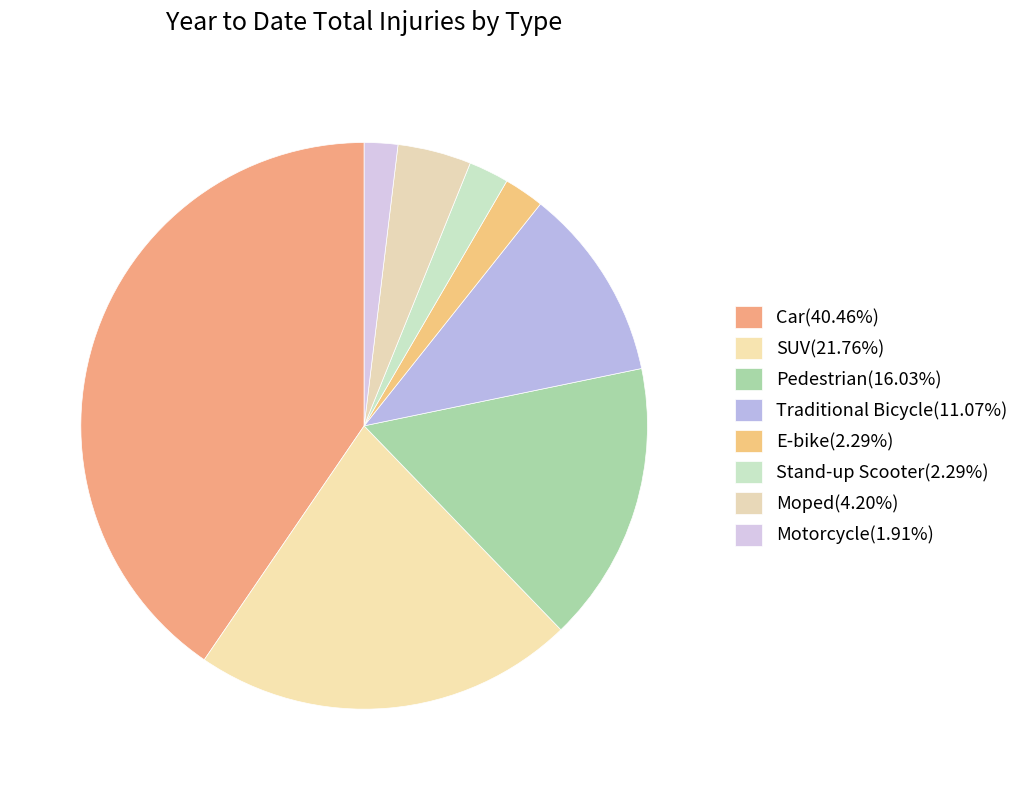

Is it true that Traditional Bicycle is 11% of the pie?

True